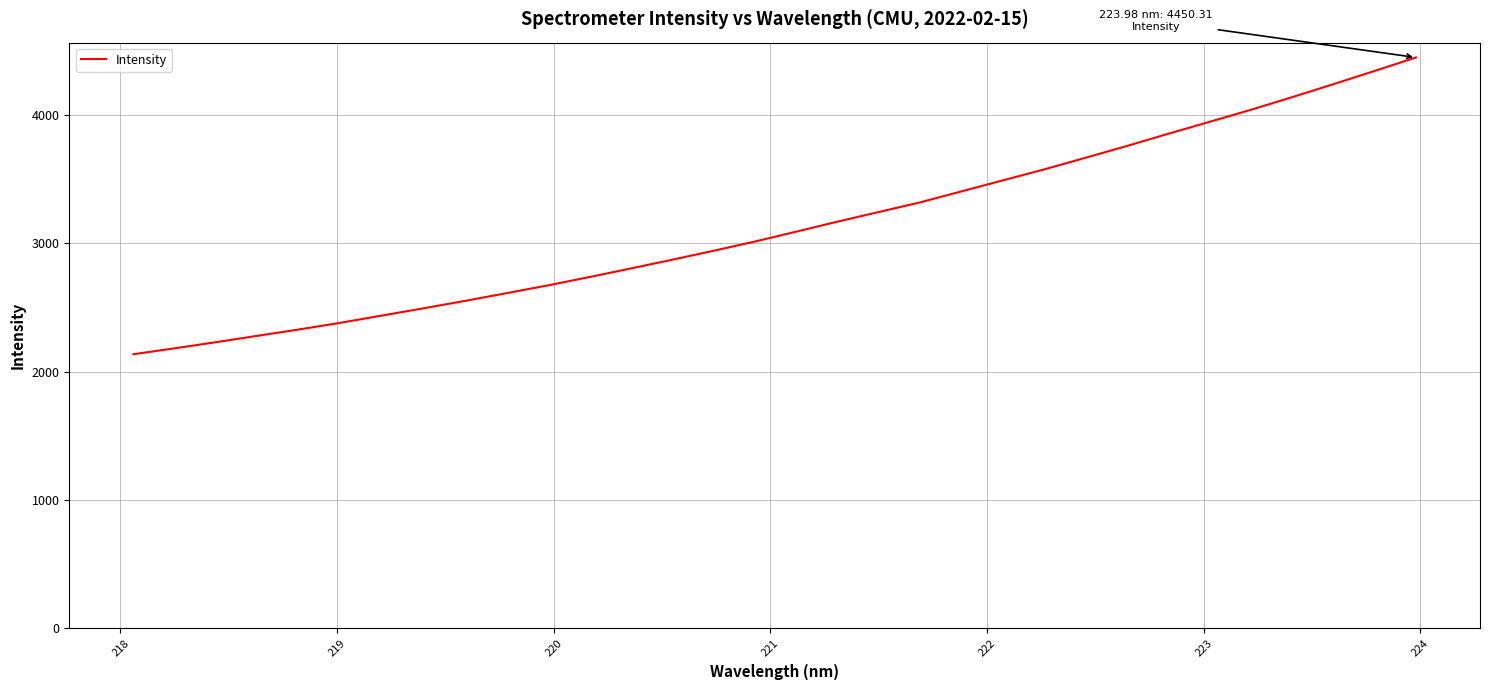

What is the maximum value shown in the chart?

4450.3